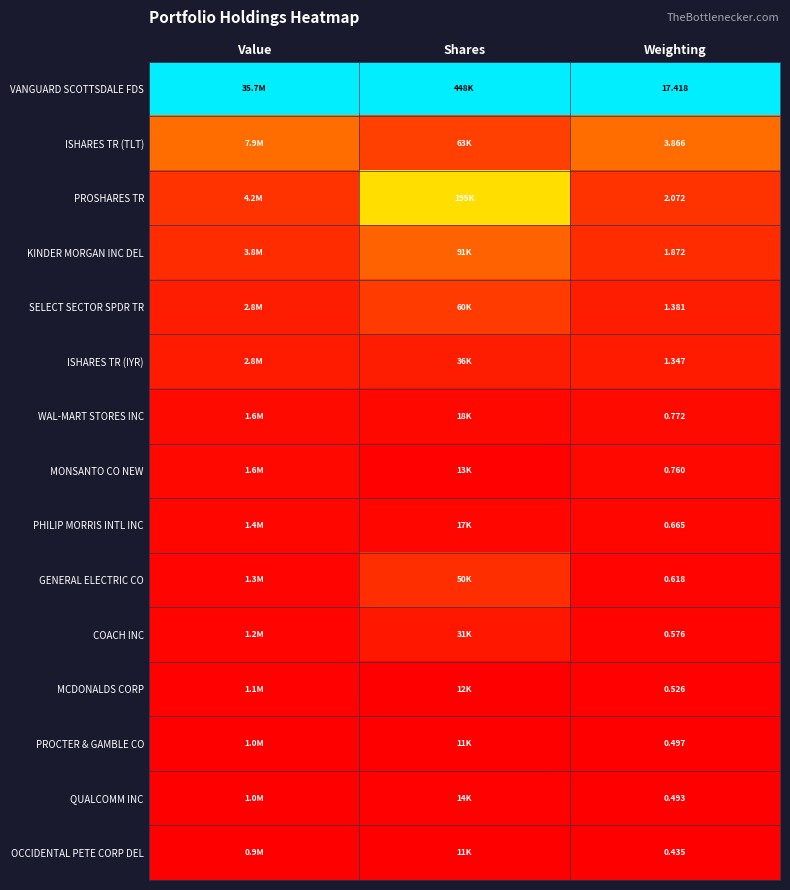

Rank the series at Weighting from highest to lowest value.

VANGUARD SCOTTSDALE FDS, ISHARES TR (TLT), PROSHARES TR, KINDER MORGAN INC DEL, SELECT SECTOR SPDR TR, ISHARES TR (IYR), WAL-MART STORES INC, MONSANTO CO NEW, PHILIP MORRIS INTL INC, GENERAL ELECTRIC CO, COACH INC, MCDONALDS CORP, PROCTER & GAMBLE CO, QUALCOMM INC, OCCIDENTAL PETE CORP DEL